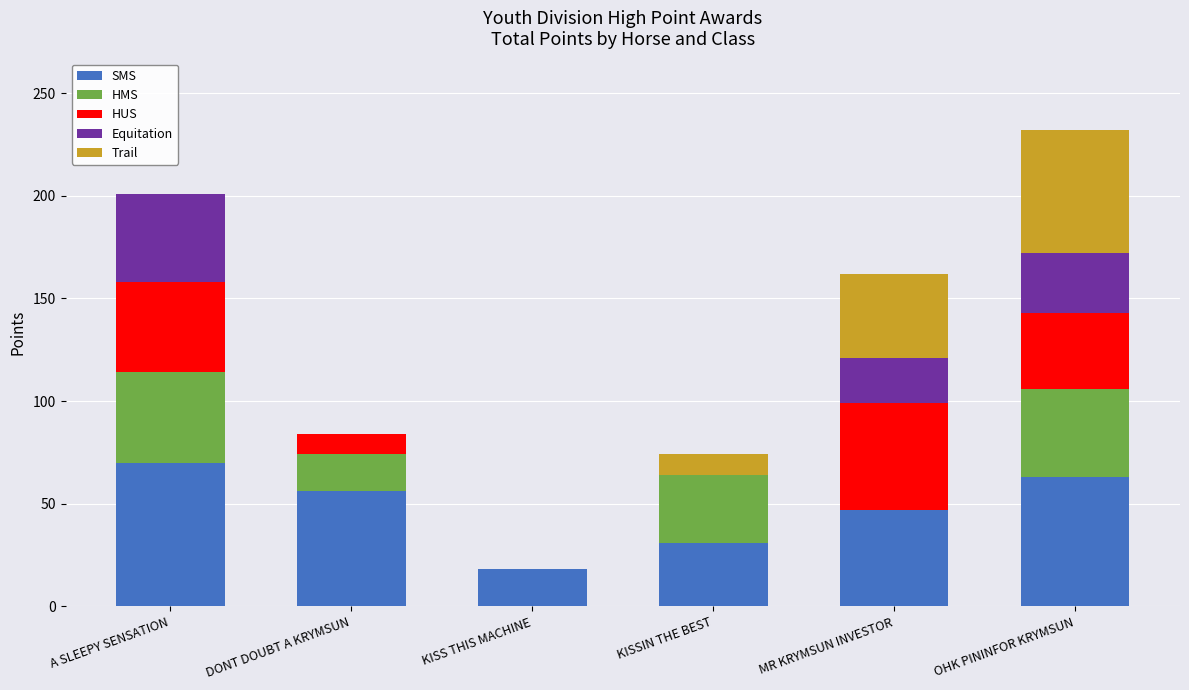

The value of SMS at KISSIN THE BEST is 31. True or false?

True